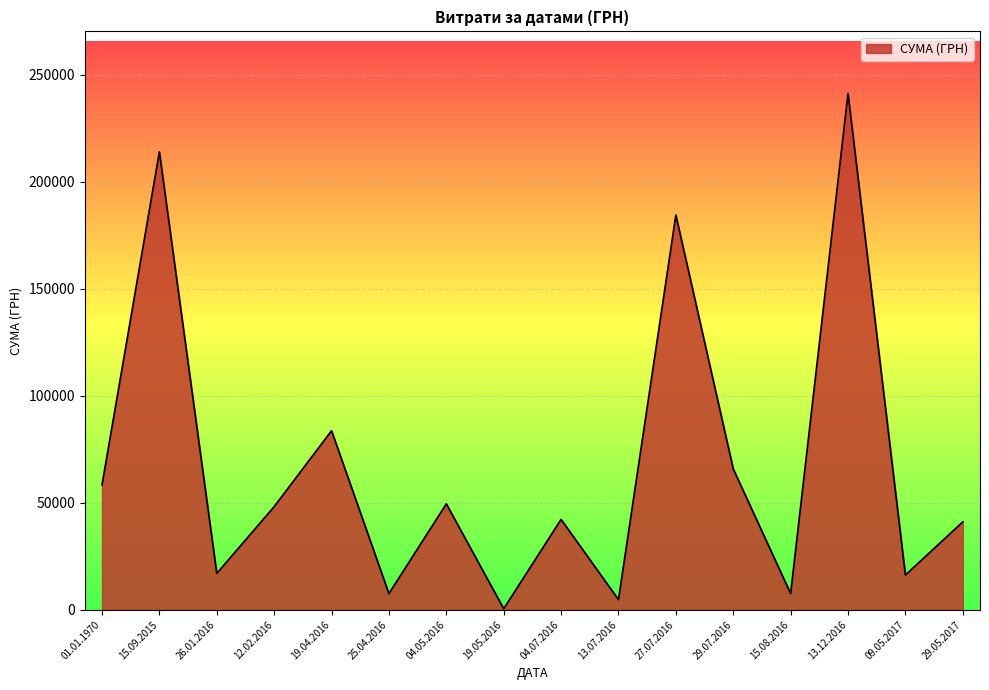

What is the greatest value displayed?

241258.0